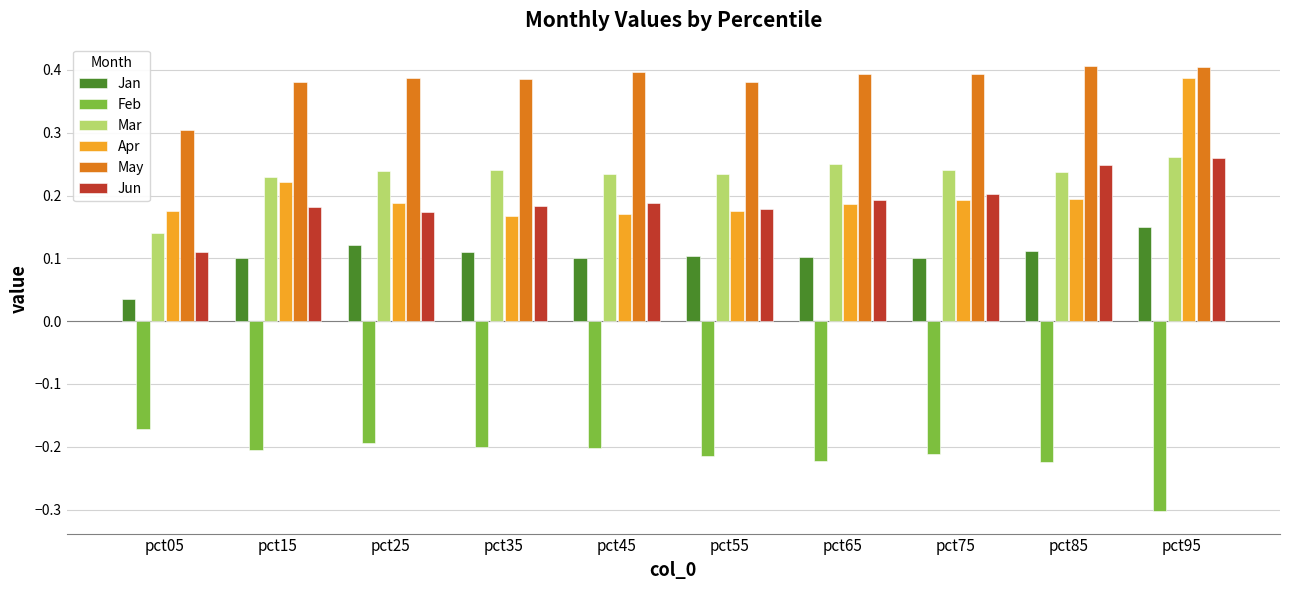

The value of May at pct45 is 0.4. True or false?

True